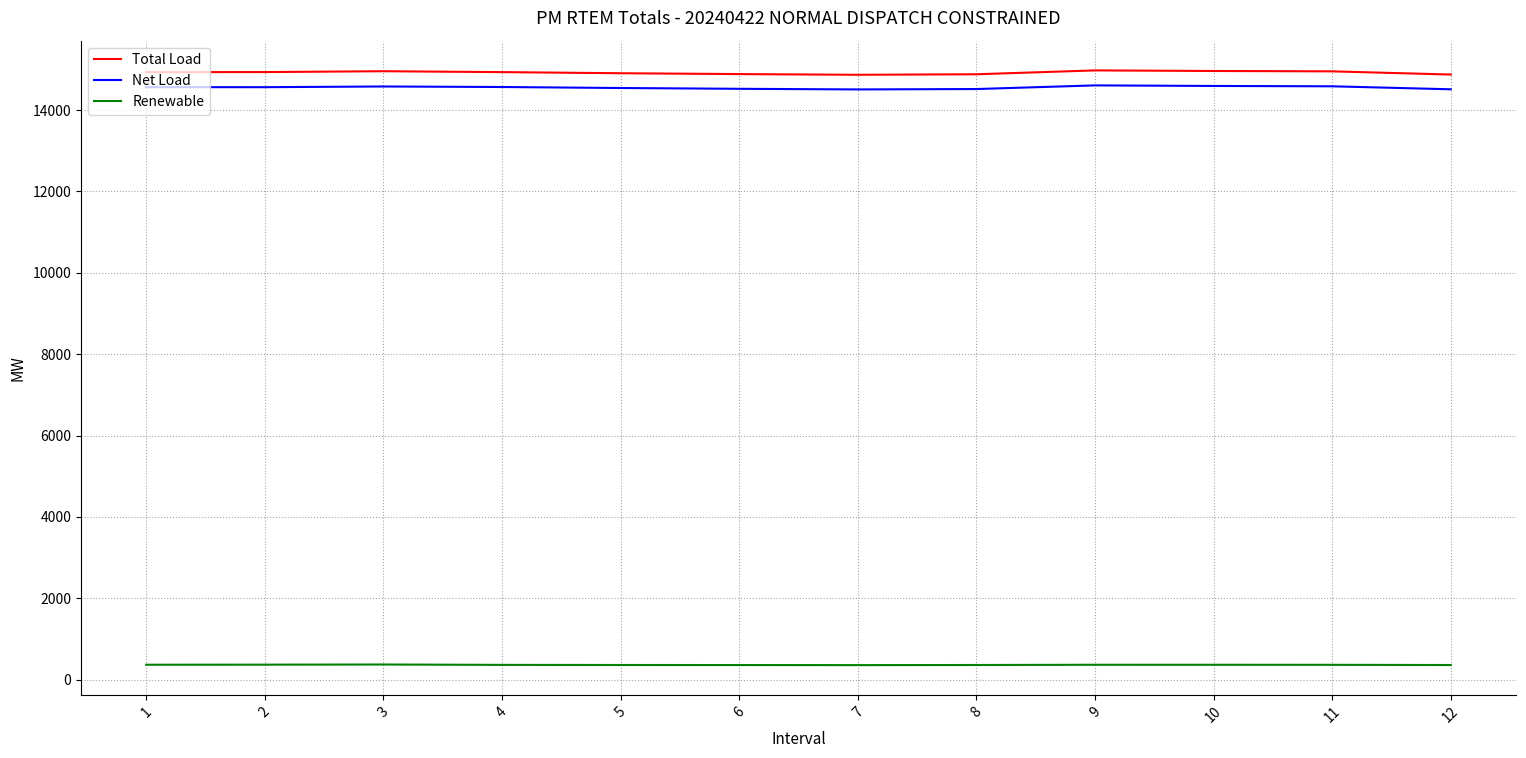

What is the sum of the Total Load values at 7 and 5?

29770.5